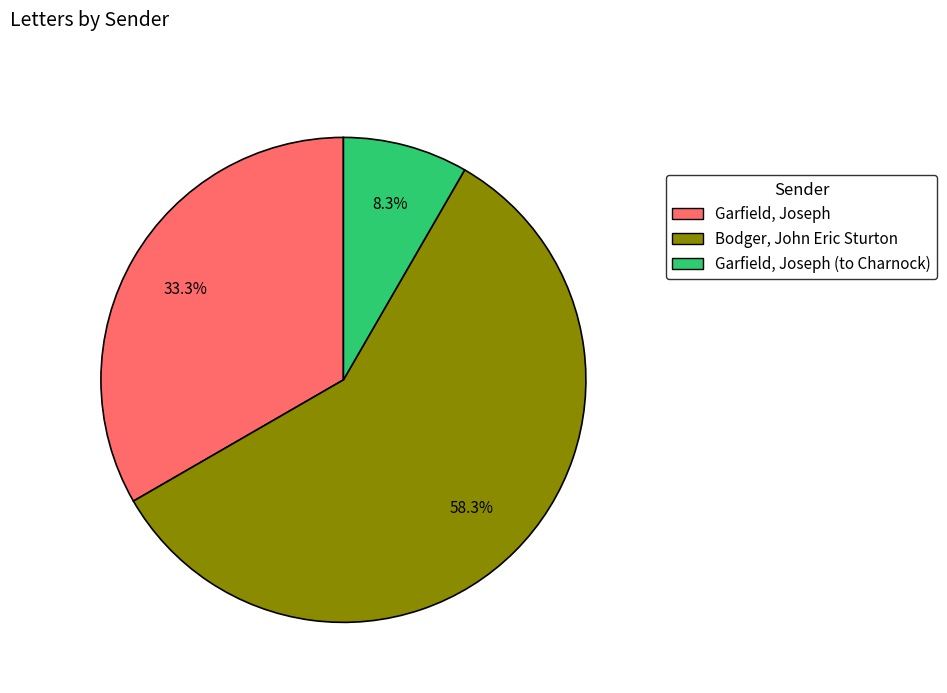

Is there a majority slice in this chart?

Yes